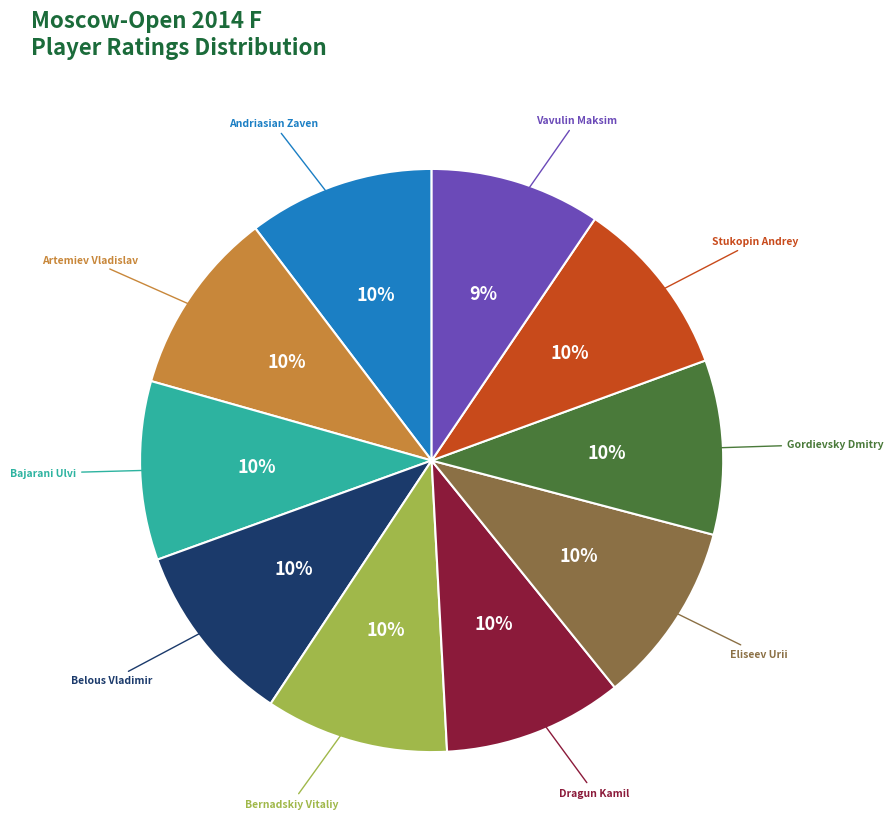

Is there any slice that represents more than half of the pie?

No